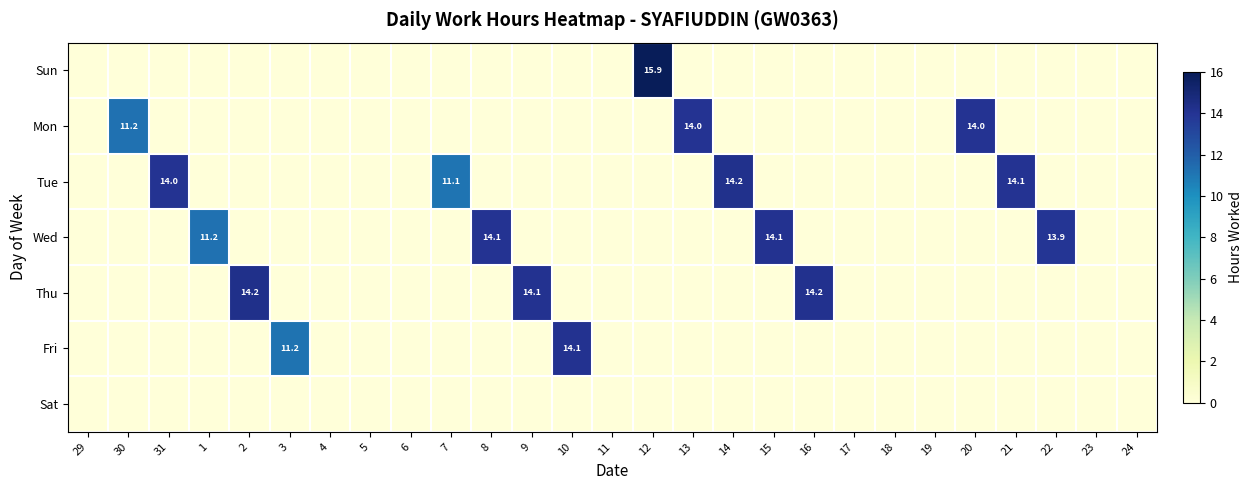

How many positive values does the Fri series have?

2